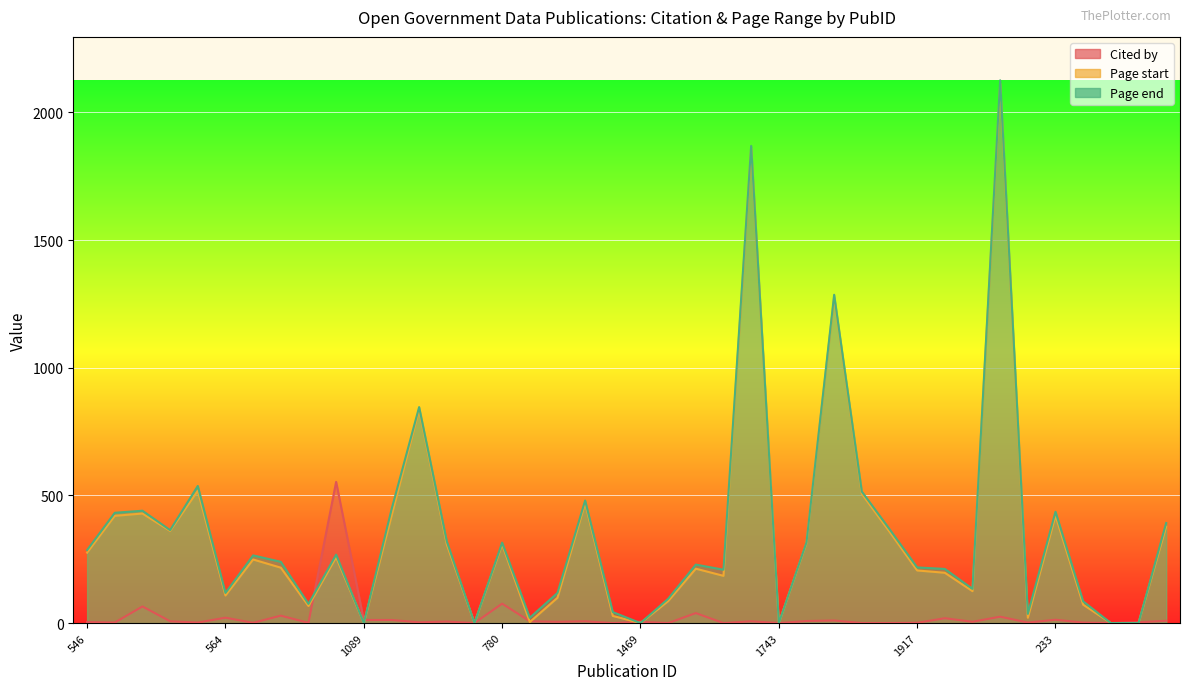

What is the label of the 17th point from the left?

197